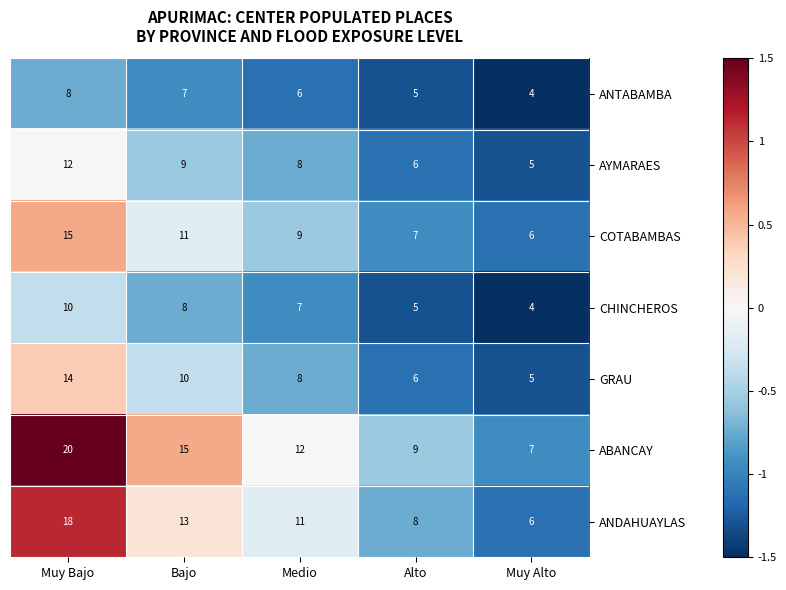

What is the maximum value shown in the chart?

20